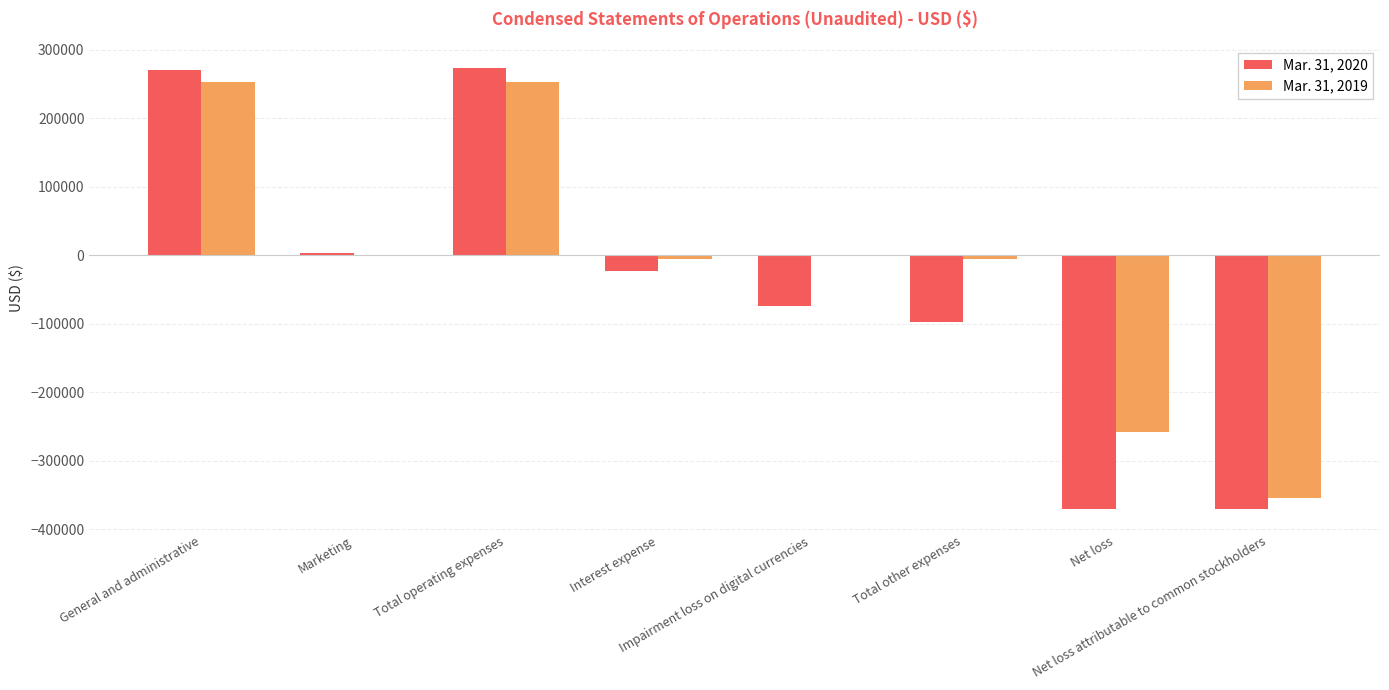

Which series has the largest total across all categories?

Mar. 31, 2019